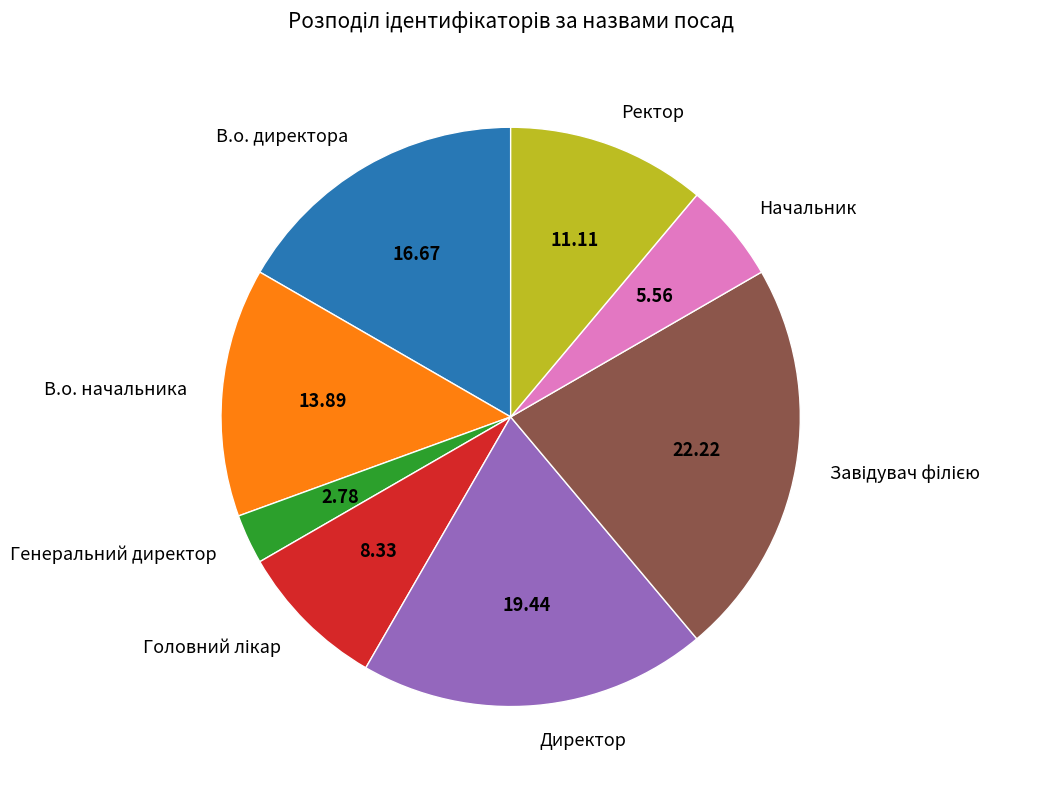

Which slice is the smallest?

Генеральний директор